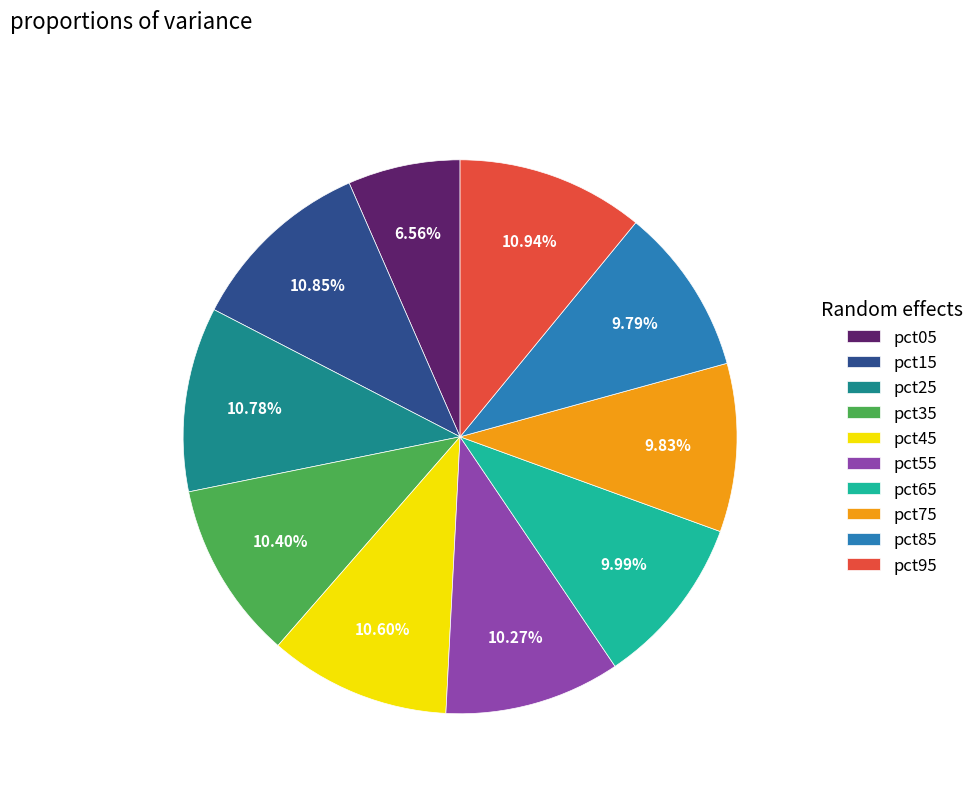

How many segments does this pie chart have?

10